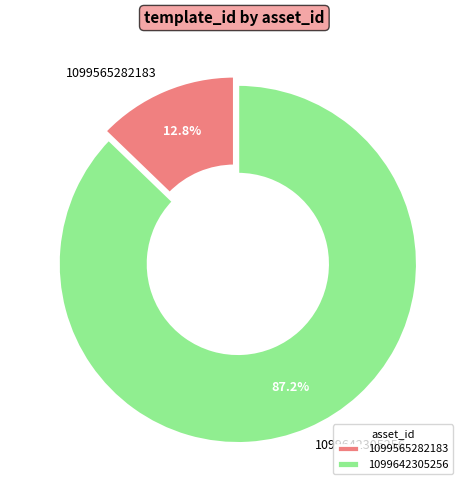

To the nearest percent, what is the average slice percentage?

50%